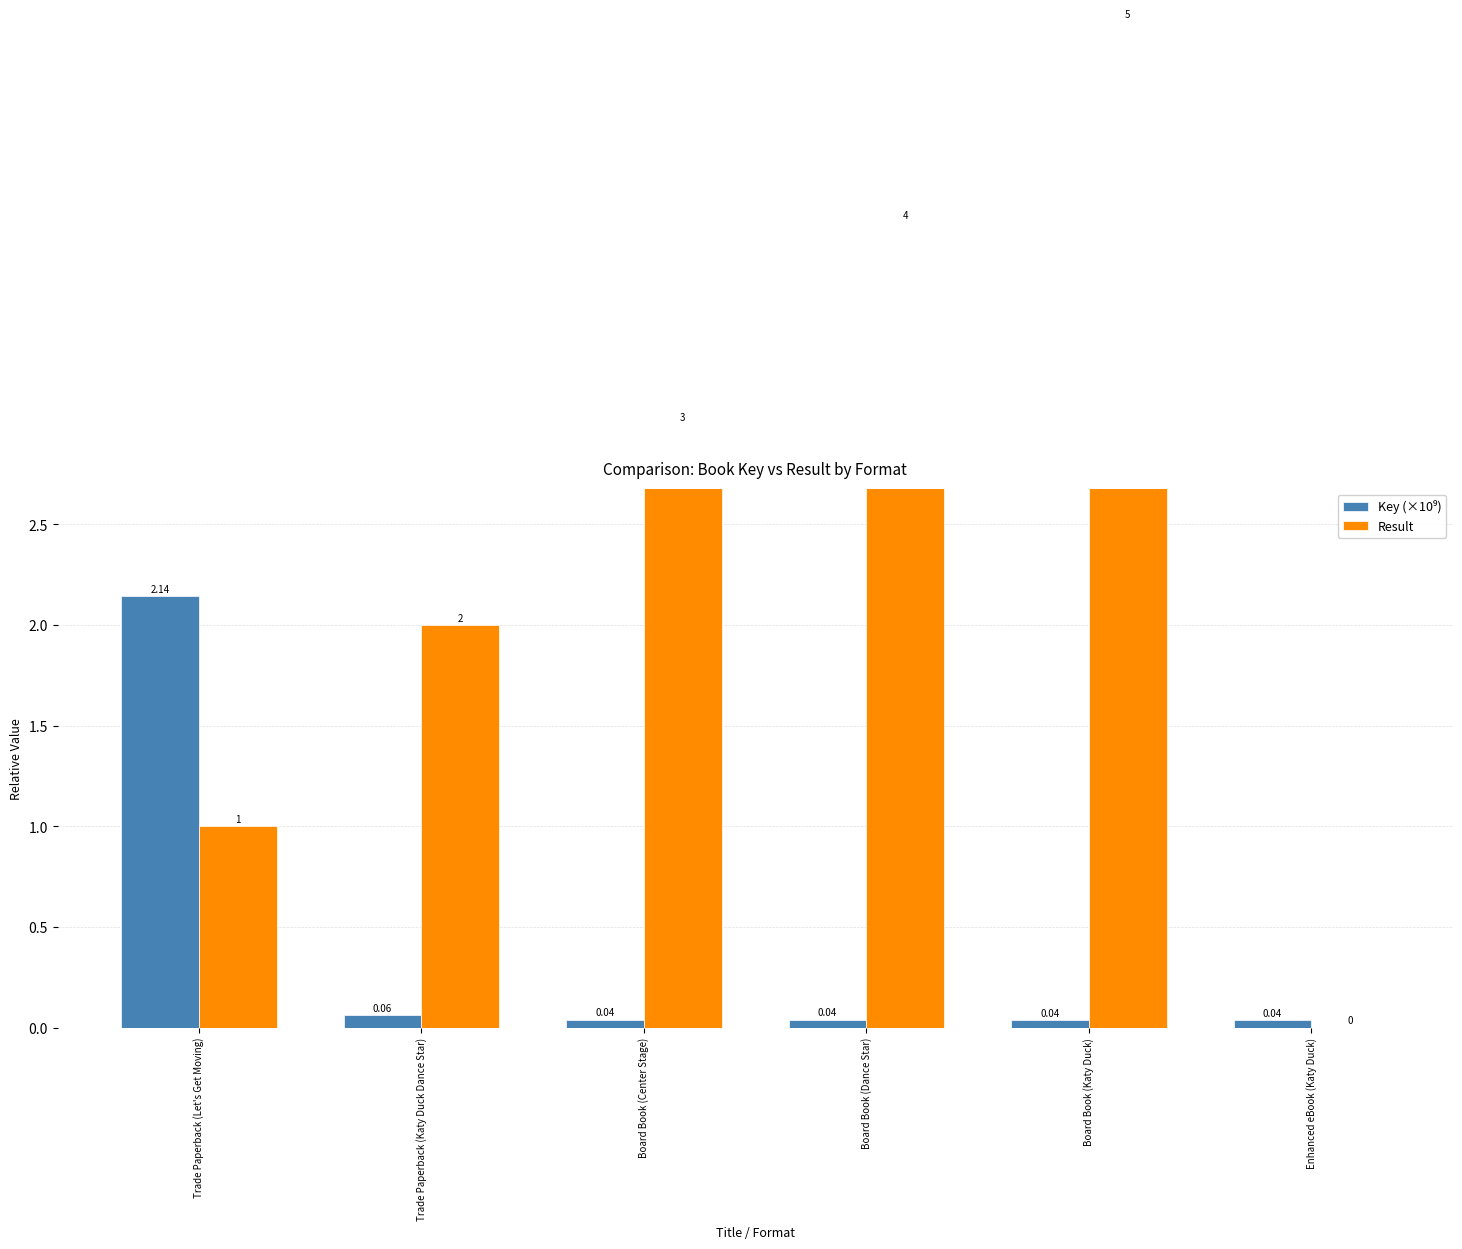

What is the sum of all Key (×10⁹) values?

2.4